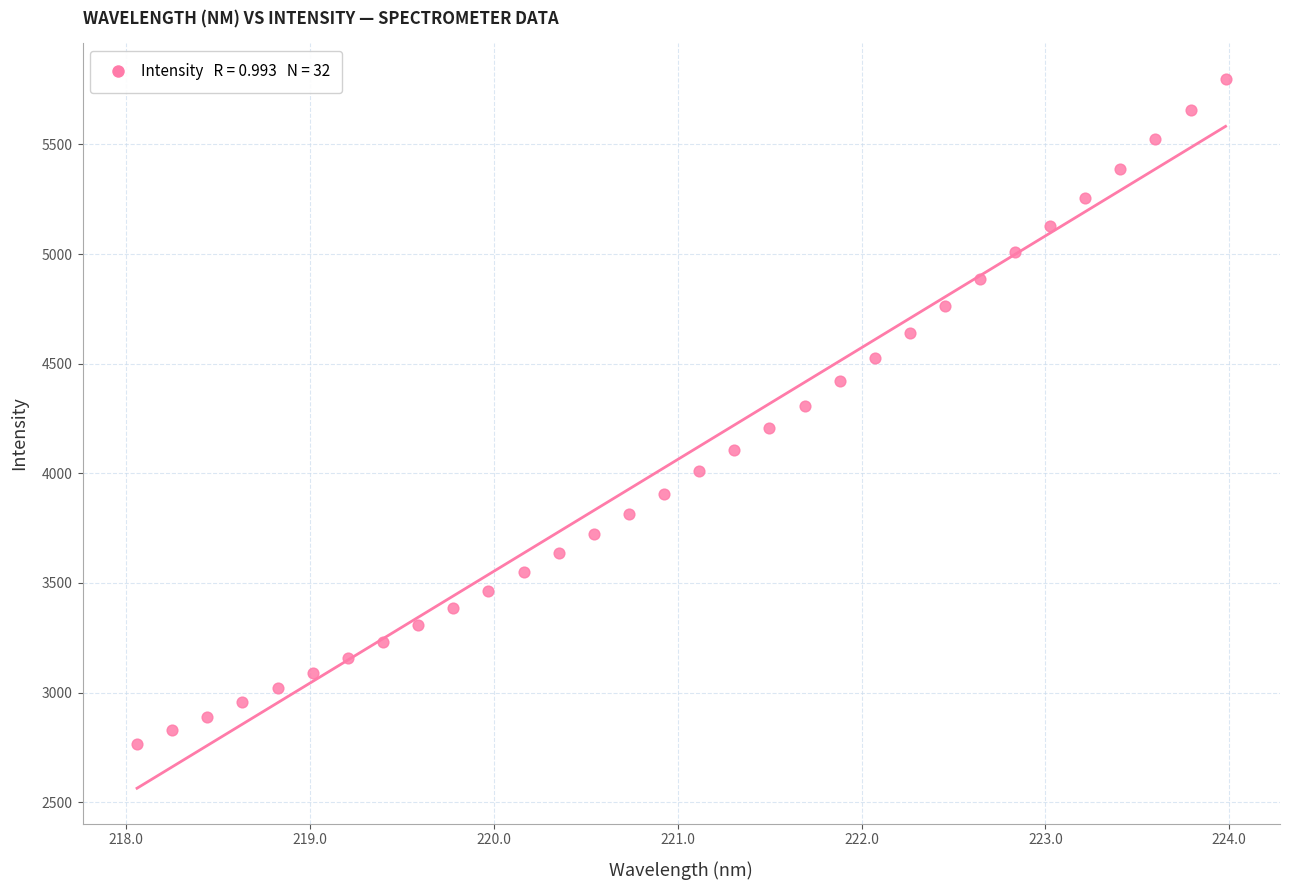

What is the range of X values (max minus min)?

5.9